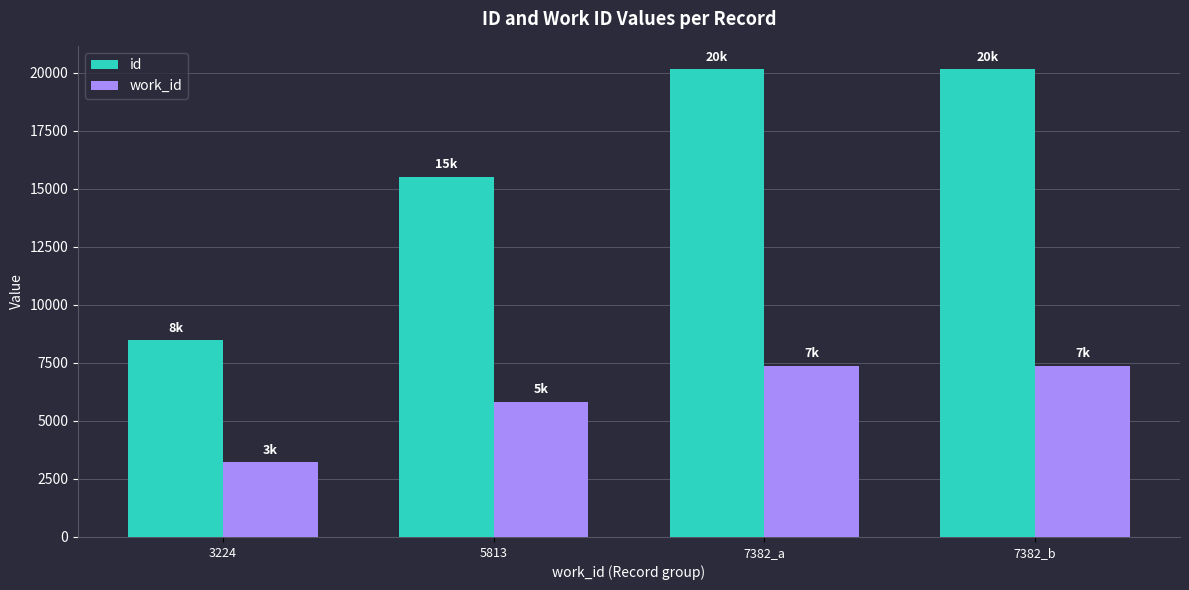

Which series has the largest total across all categories?

id